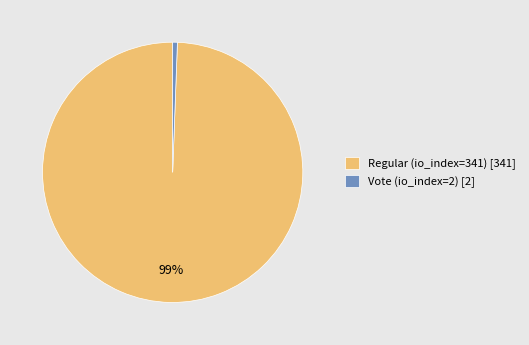

Does Vote (io_index=2) represent more than half of the total?

No